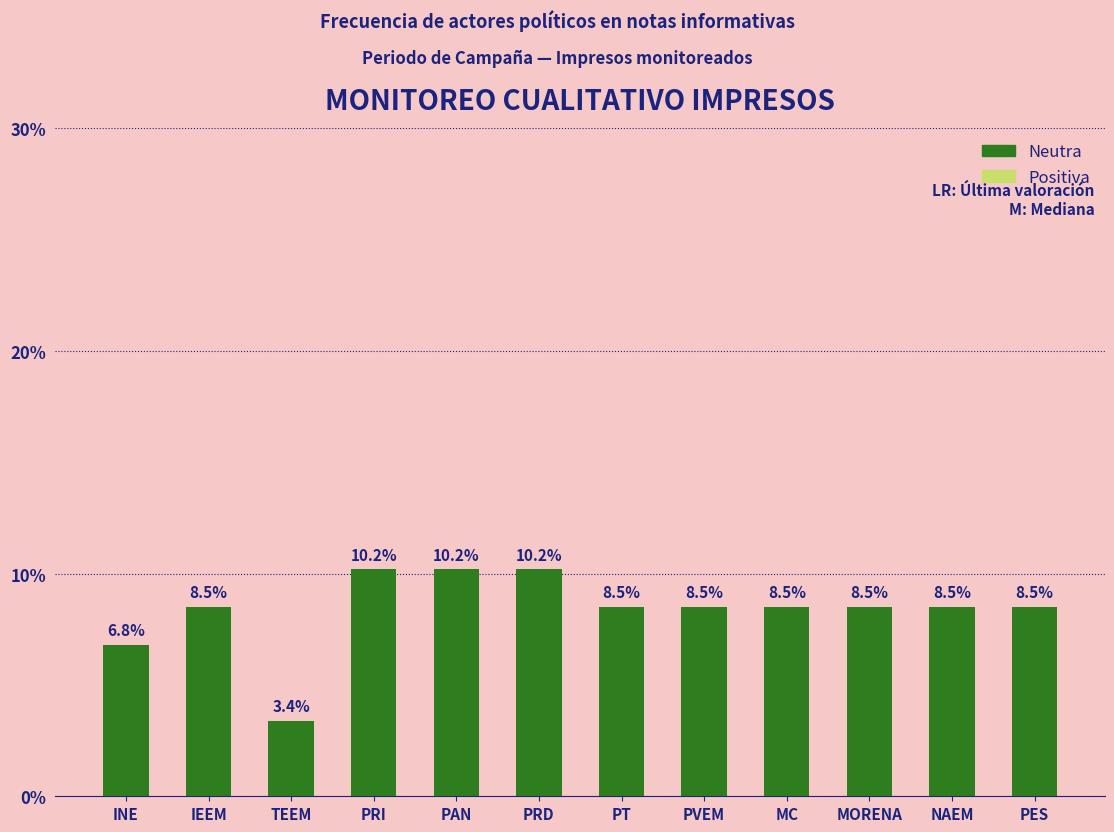

Reading right to left, list all the values displayed in this chart.

8.5	8.5	8.5	8.5	8.5	8.5	10.2	10.2	10.2	3.4	8.5	6.8